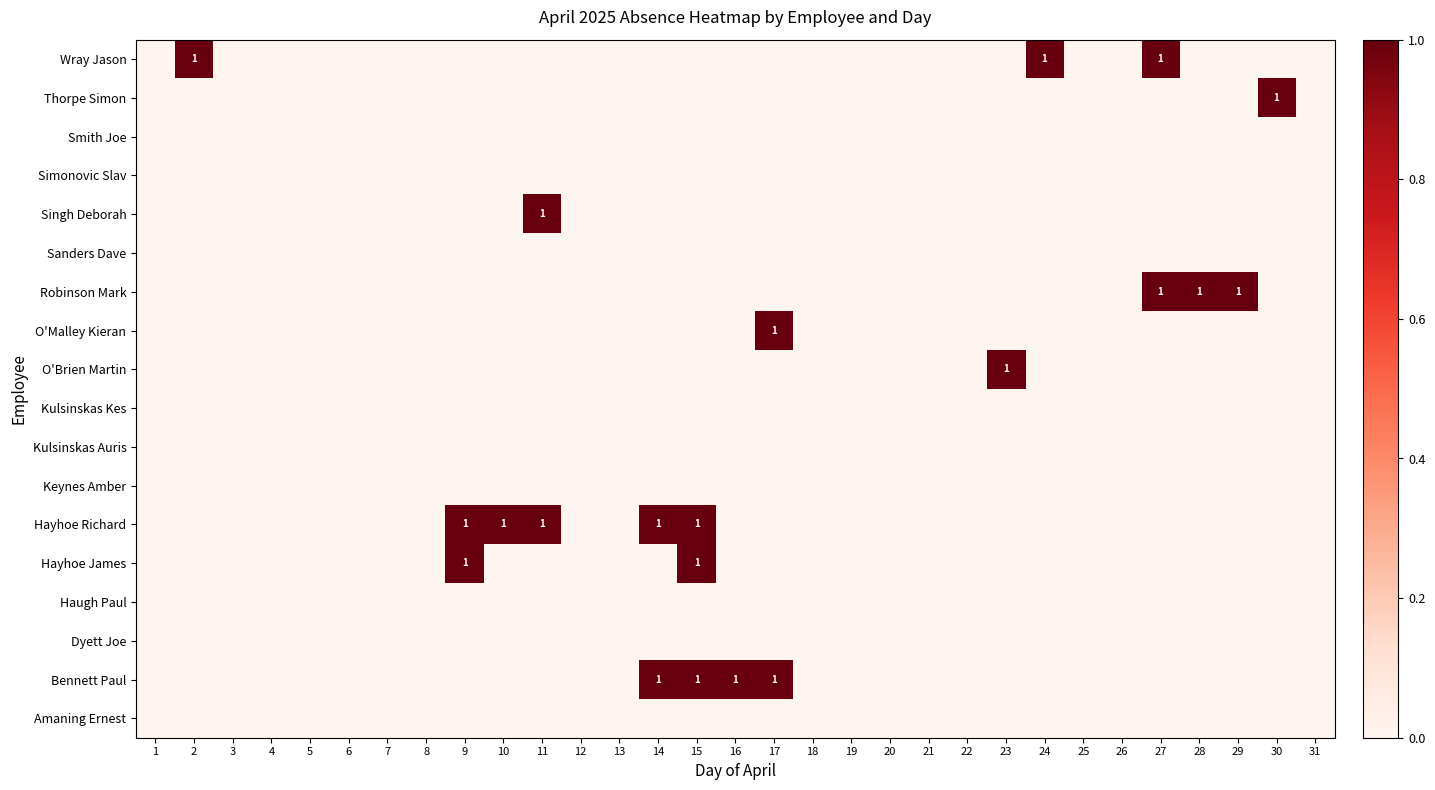

What is the total value across all series at 9?

2